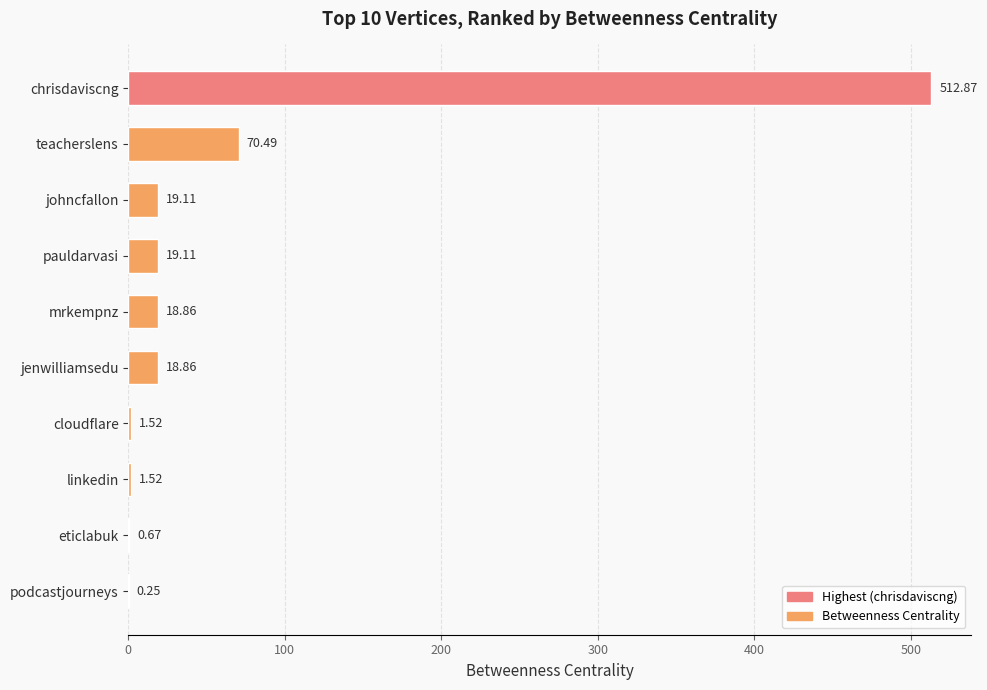

At which label is the value closest to 256?

teacherslens